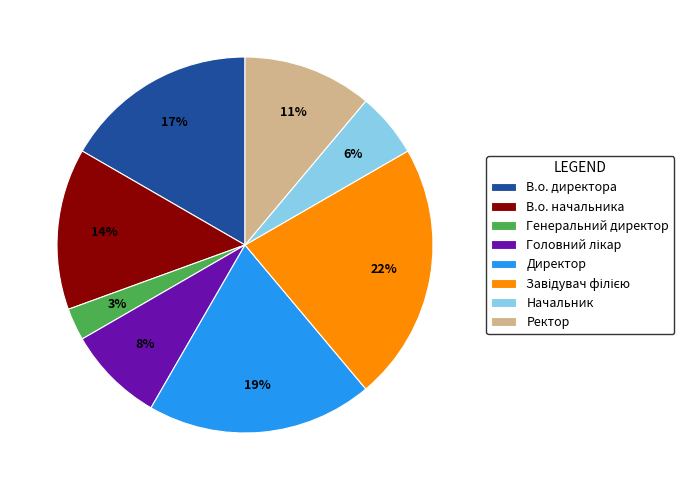

Is there any slice that represents more than half of the pie?

No